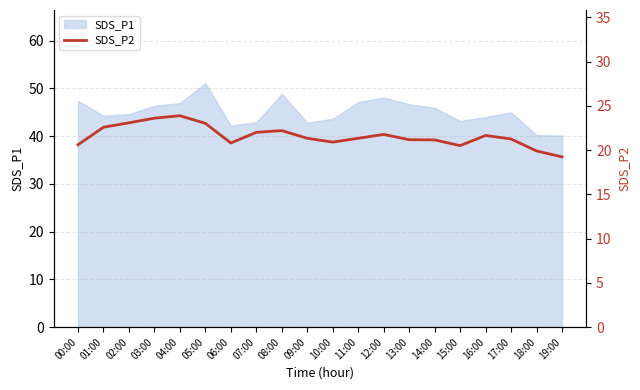

What is the maximum value shown in the chart?

23.9